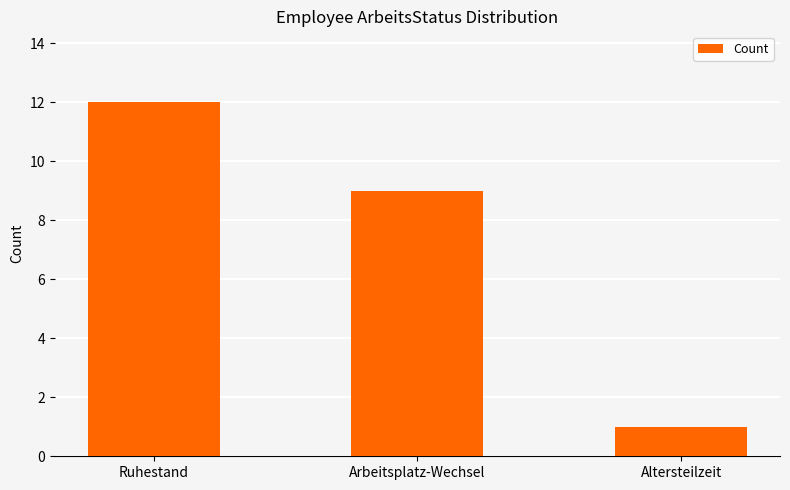

What is the change in value from Arbeitsplatz-Wechsel to Altersteilzeit?

-8